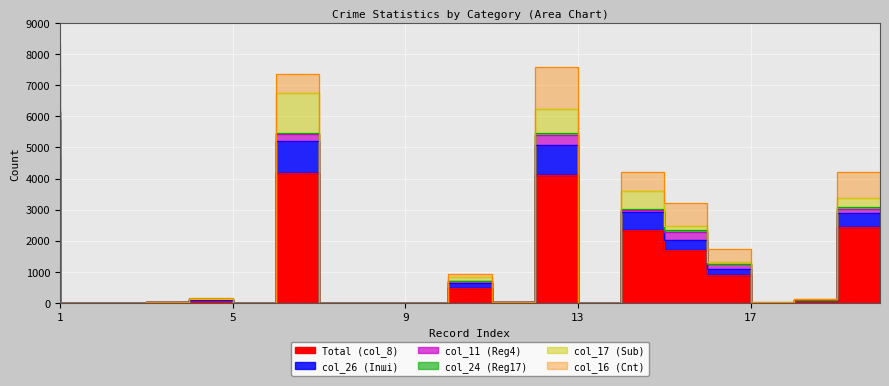

Rank the series at 7 from lowest to highest value.

col_24 (Reg17), col_11 (Reg4), col_16 (Cnt), col_26 (Inші), col_17 (Sub), Total (col_8)